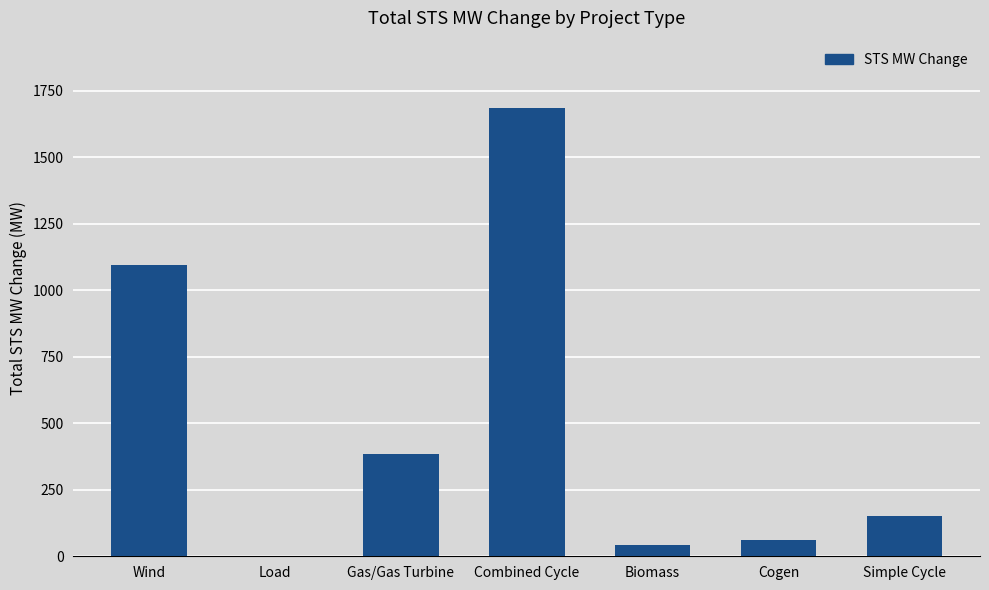

The value at Biomass is 41.5. True or false?

True